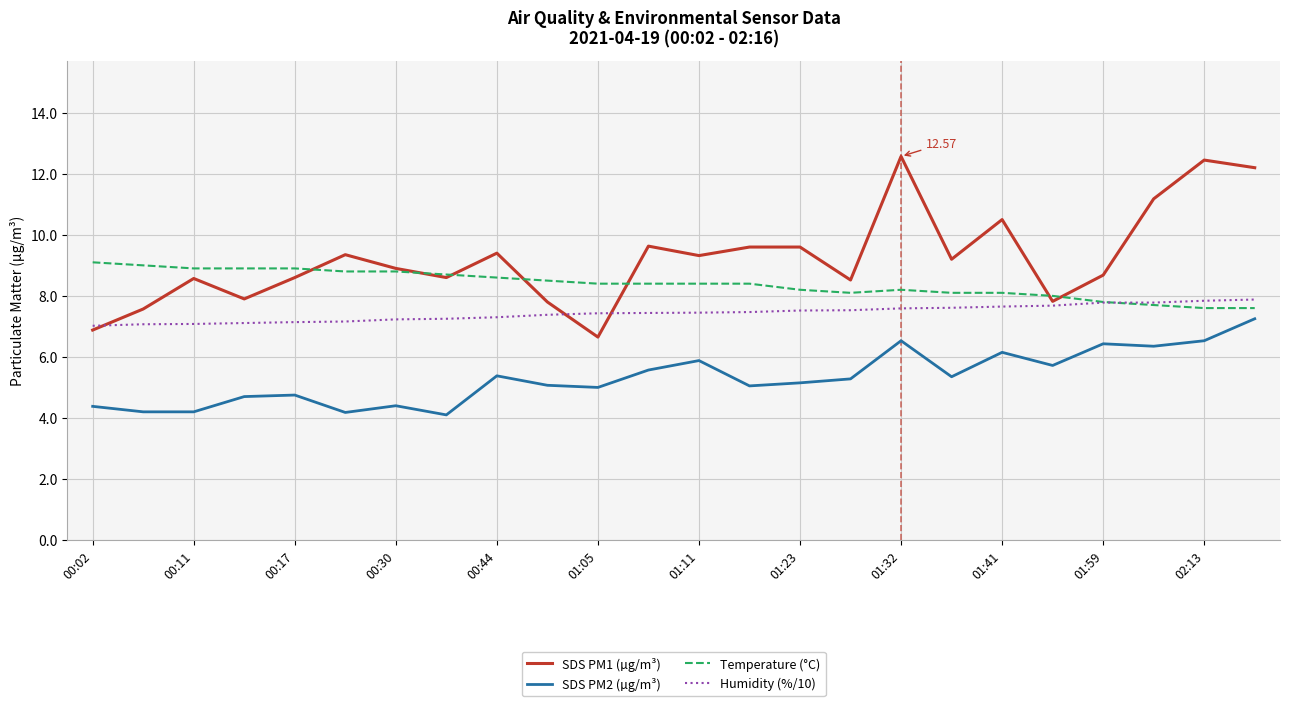

True or false: SDS PM1 (µg/m³) and Temperature (°C) intersect in this chart.

True